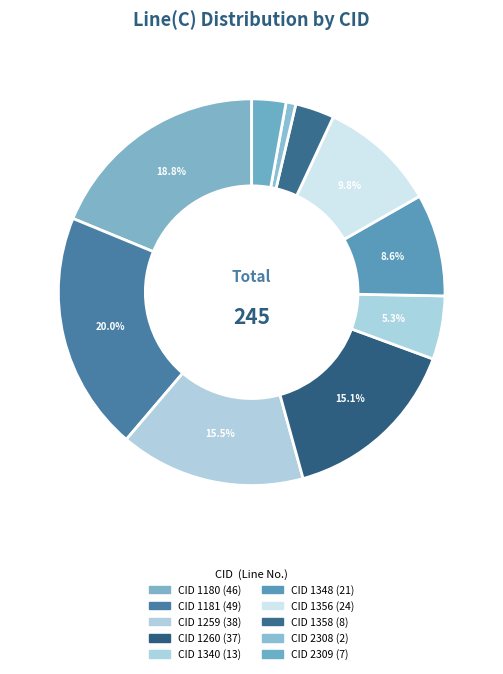

Which category has the smallest portion of the pie?

CID 2308